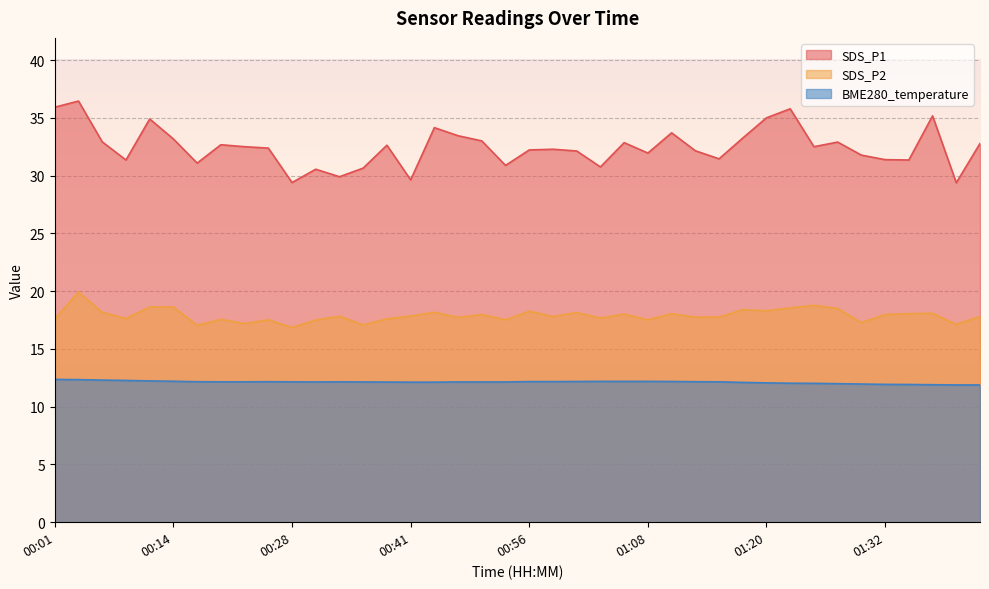

The SDS_P1 series shows 48.8 at 00:14. True or false?

False